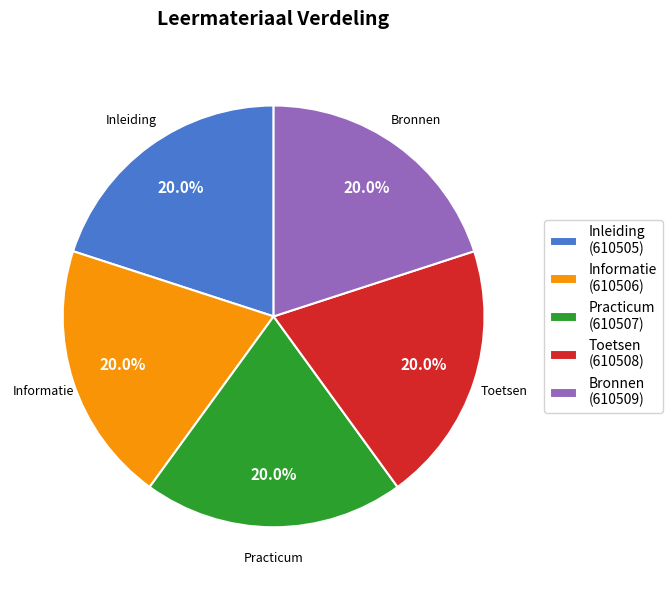

Approximately how many times larger is the value at Inleiding compared to Informatie?

1.0